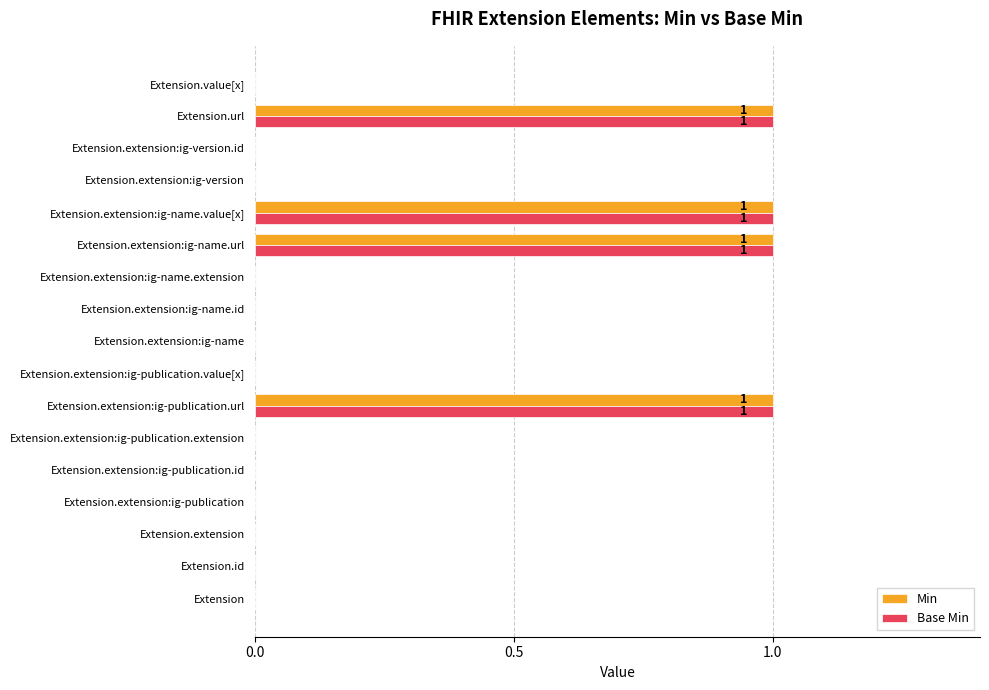

Is the value of Base Min at Extension.extension:ig-name.url greater than the value of Min at Extension.value[x]?

Yes